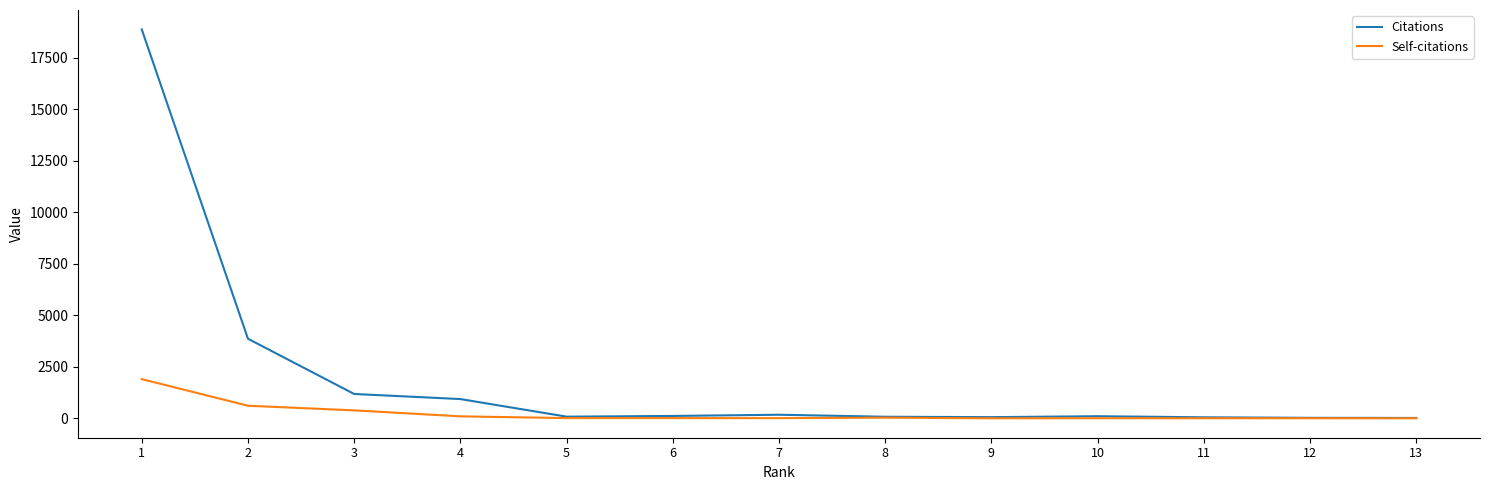

Is this an area chart (filled region under the line)?

No